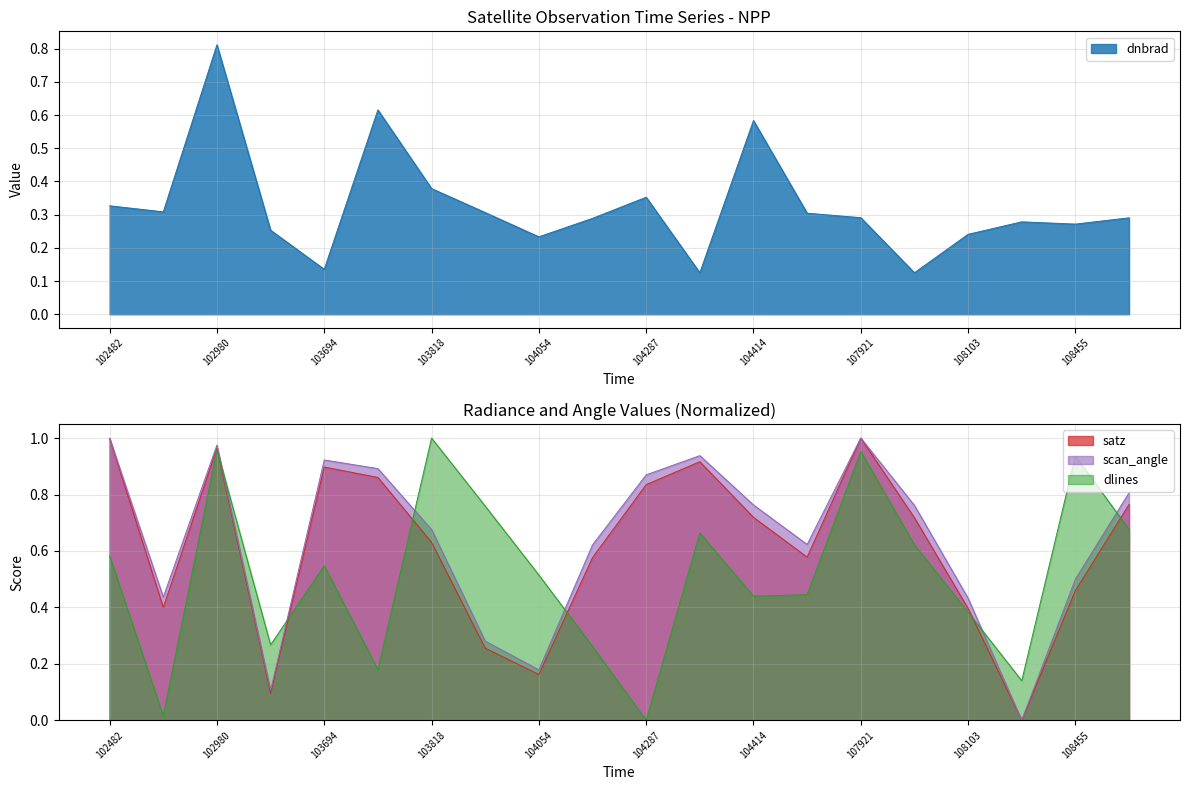

Read the dlines value at 108103.

0.4